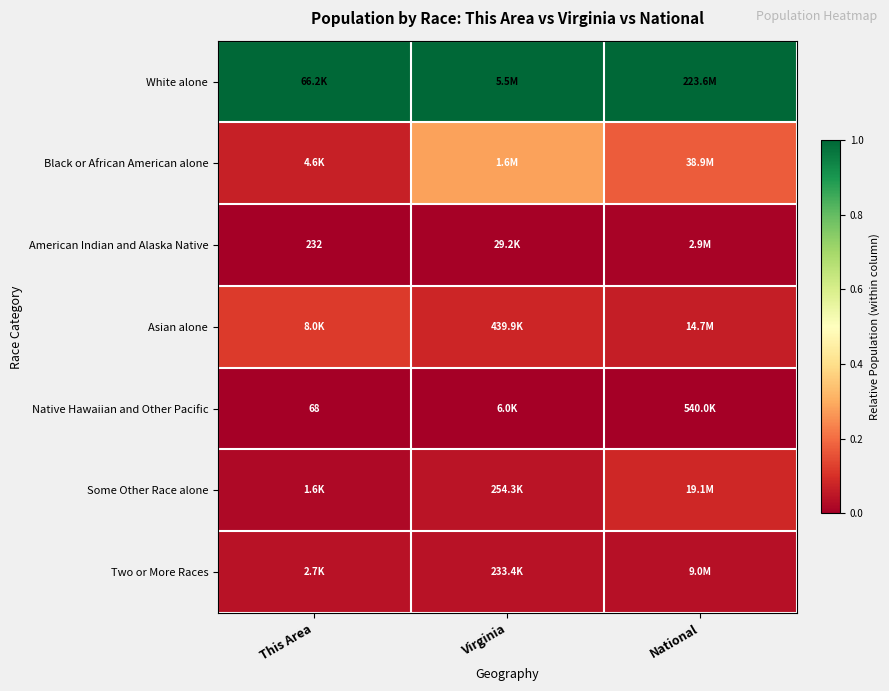

At how many categories does at least one series exceed 0?

3